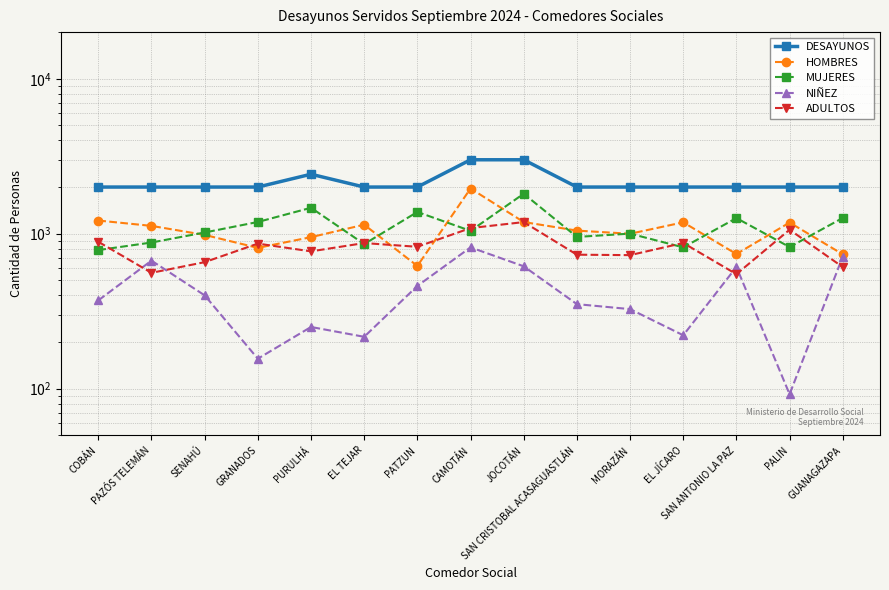

What is the spread (max minus min) of values at SENAHÚ?

1600